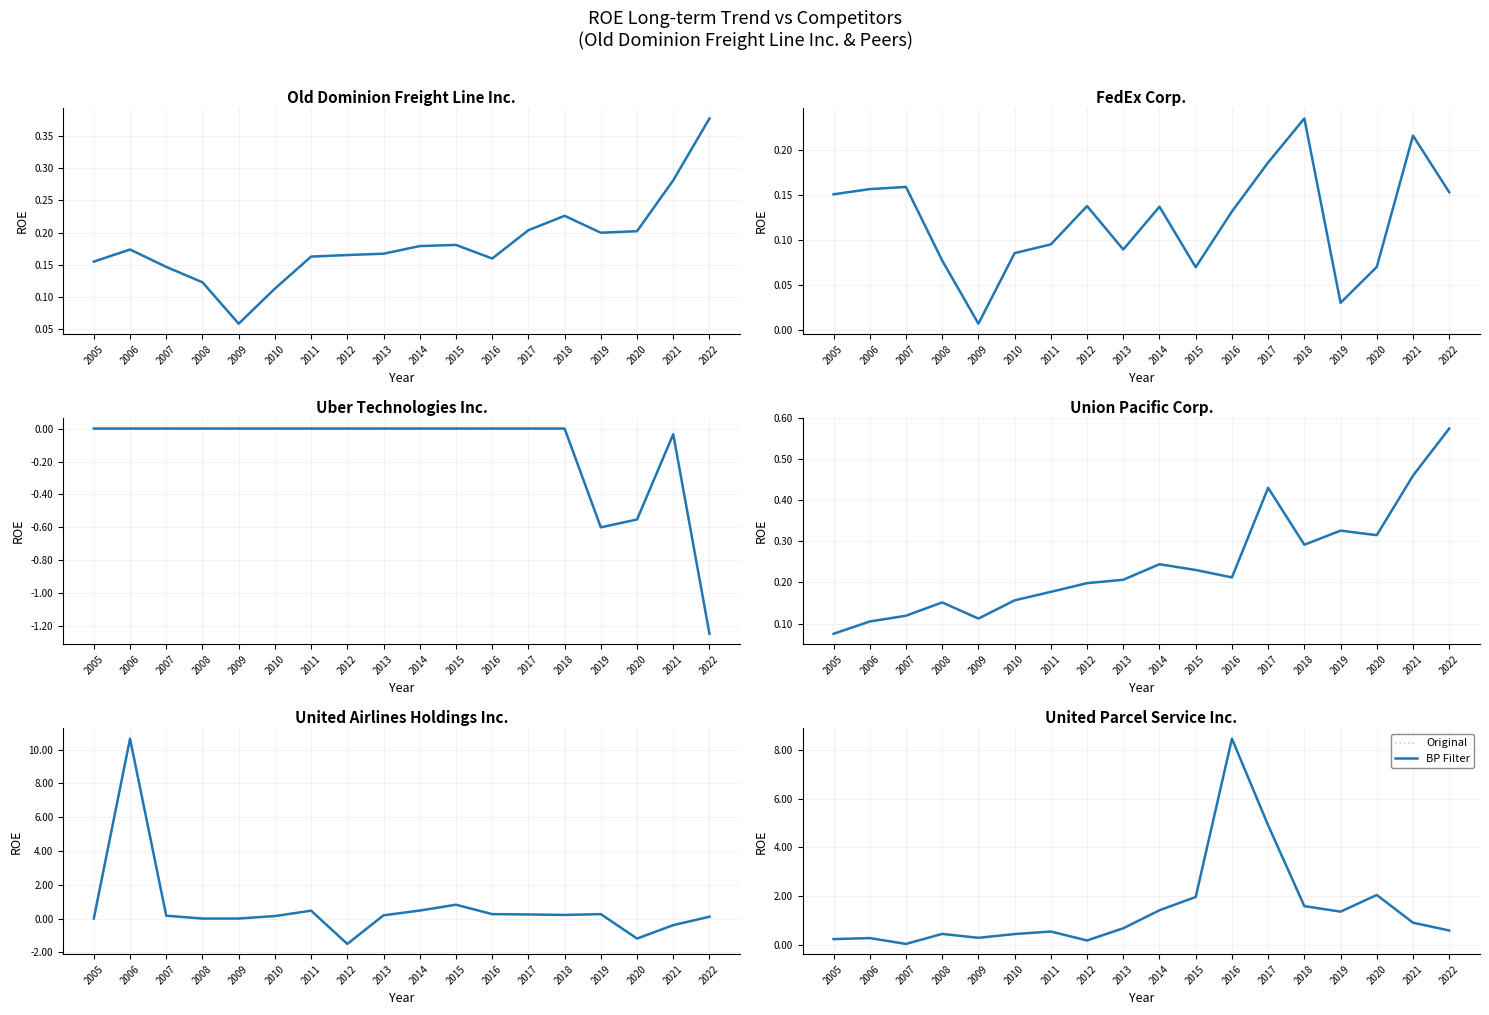

What is the maximum value for Original?

8.5